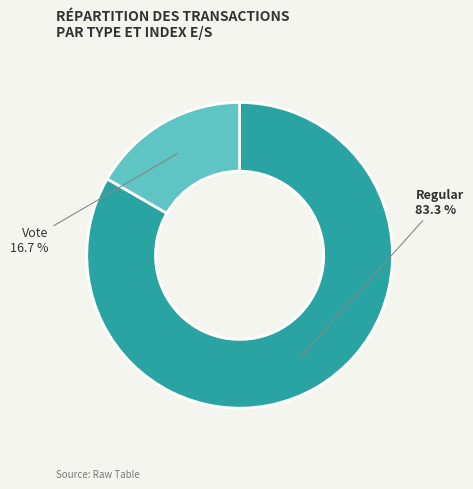

What percentage is NOT represented by Vote?

83.3%